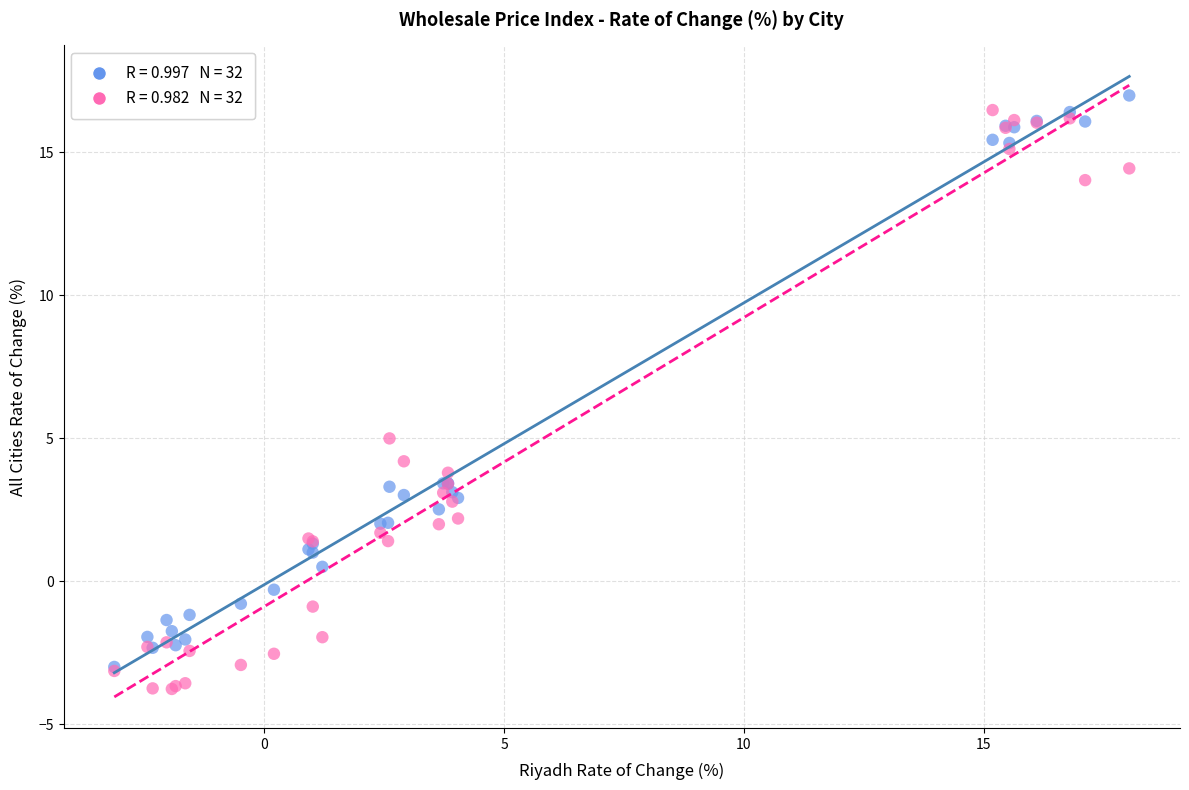

Across all series, what Y value is closest to 6?

5.0